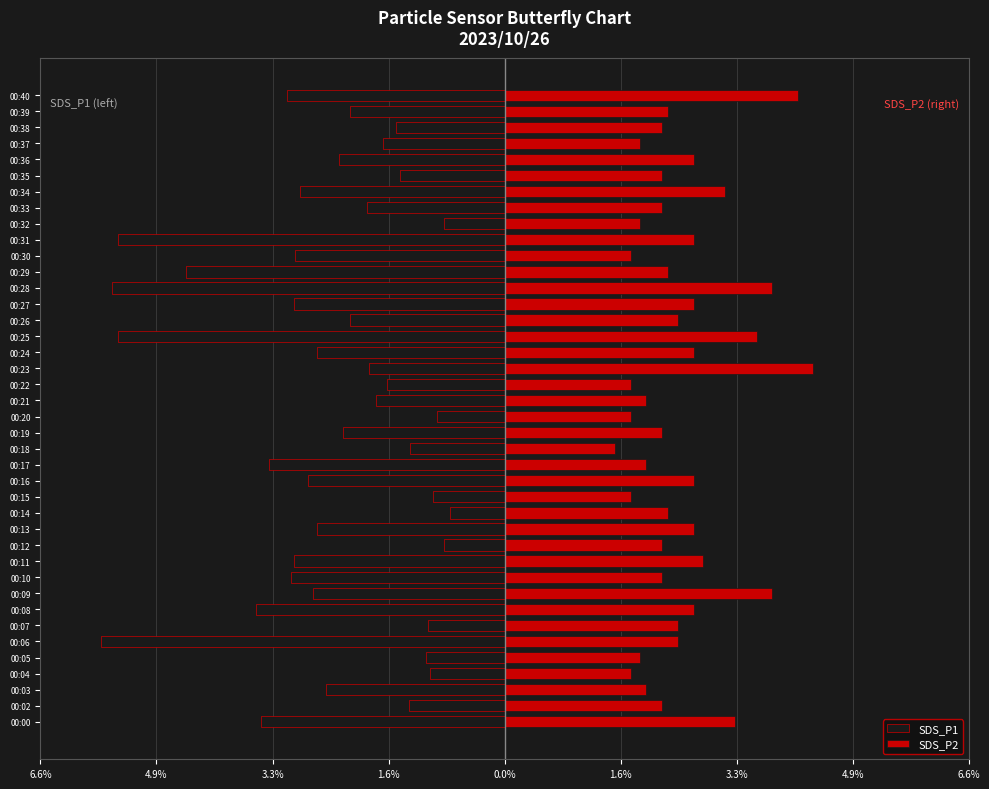

Reading left to right, list all the values displayed in this chart.

SDS_P1: -3.5	-1.4	-2.5	-1.1	-1.1	-5.7	-1.1	-3.5	-2.7	-3.0	-3.0	-0.9	-2.7	-0.8	-1.0	-2.8	-3.3	-1.3	-2.3	-1.0	-1.8	-1.7	-1.9	-2.7	-5.5	-2.2	-3.0	-5.6	-4.5	-3.0	-5.5	-0.9	-2.0	-2.9	-1.5	-2.3	-1.7	-1.5	-2.2	-3.1
SDS_P2: 3.3	2.2	2.0	1.8	1.9	2.5	2.5	2.7	3.8	2.2	2.8	2.2	2.7	2.3	1.8	2.7	2.0	1.6	2.2	1.8	2.0	1.8	4.4	2.7	3.6	2.5	2.7	3.8	2.3	1.8	2.7	1.9	2.2	3.1	2.2	2.7	1.9	2.2	2.3	4.2